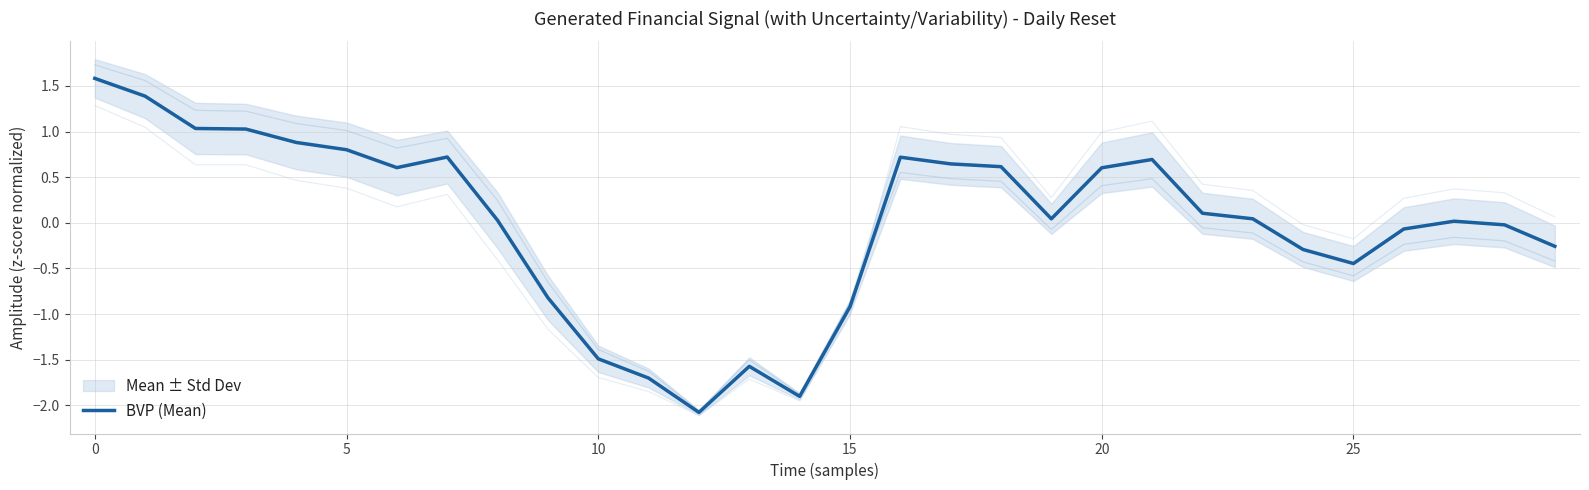

Is it true that BVP (Mean) equals -0.5 at 15?

False